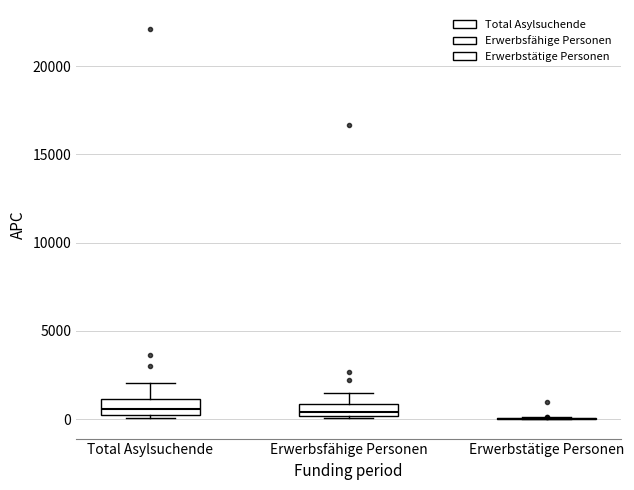

Where is the lower edge of the box for Total Asylsuchende on the y-axis? The values are not printed on the chart, so give them approximately, as read against the axis.

0